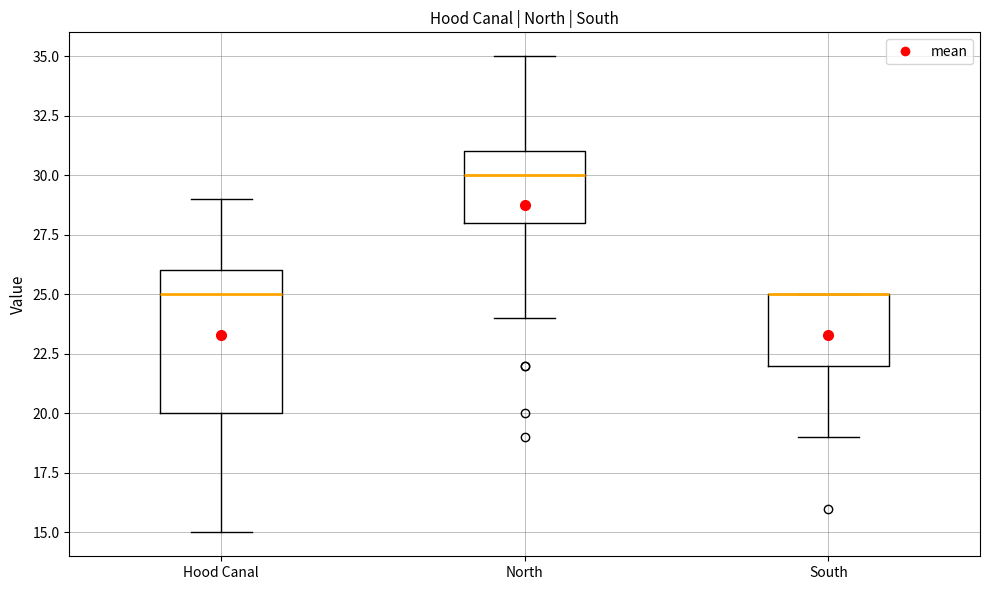

Reading left to right, transcribe this box plot: for each box, give where its median line is, the range the box spans, and where its two whiskers end, as read against the y-axis. The values are not printed on the chart, so give them approximately, as read against the axis.

Hood Canal: median 25, box 20 to 26, whiskers 15 to 29
North: median 30, box 28 to 31, whiskers 24 to 35
South: median 25 (drawn on the box's upper edge), box 22 to 25, whiskers 19 to 25